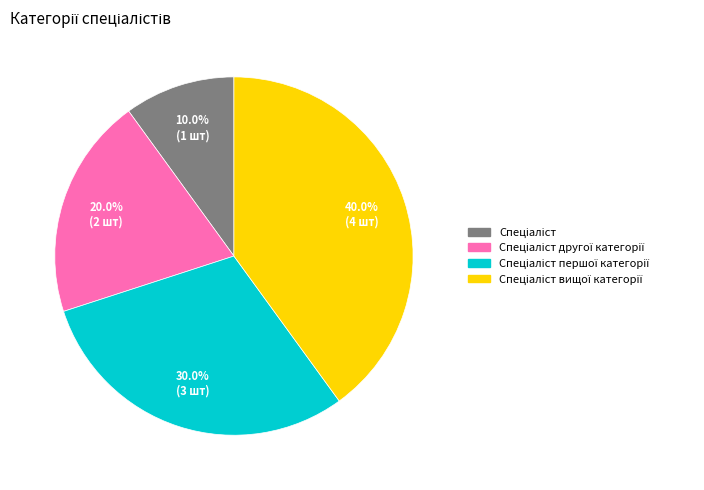

Is there a majority slice in this chart?

No